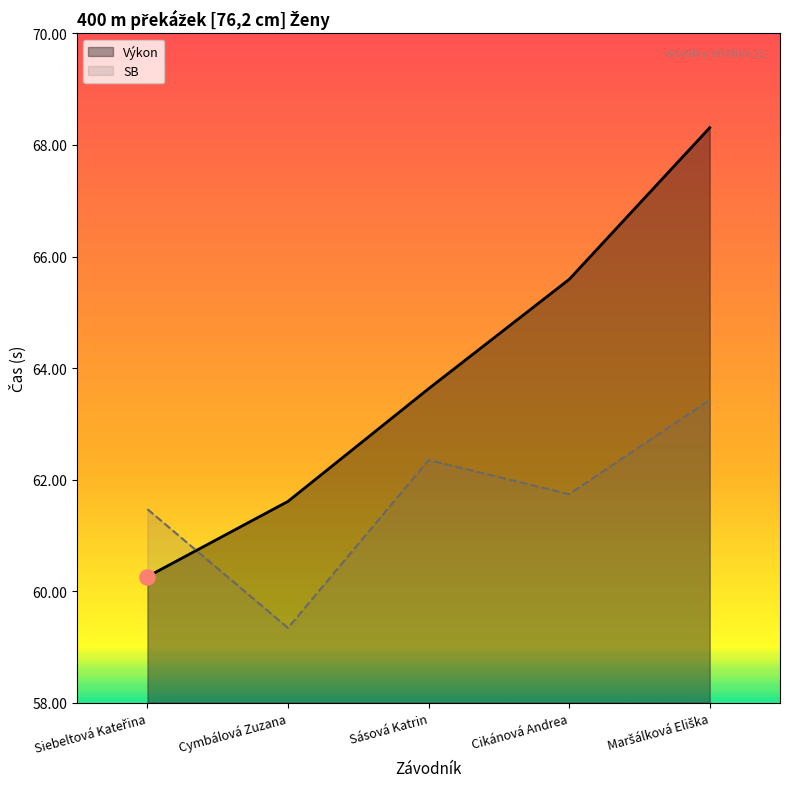

Which series reaches the minimum Y coordinate?

SB